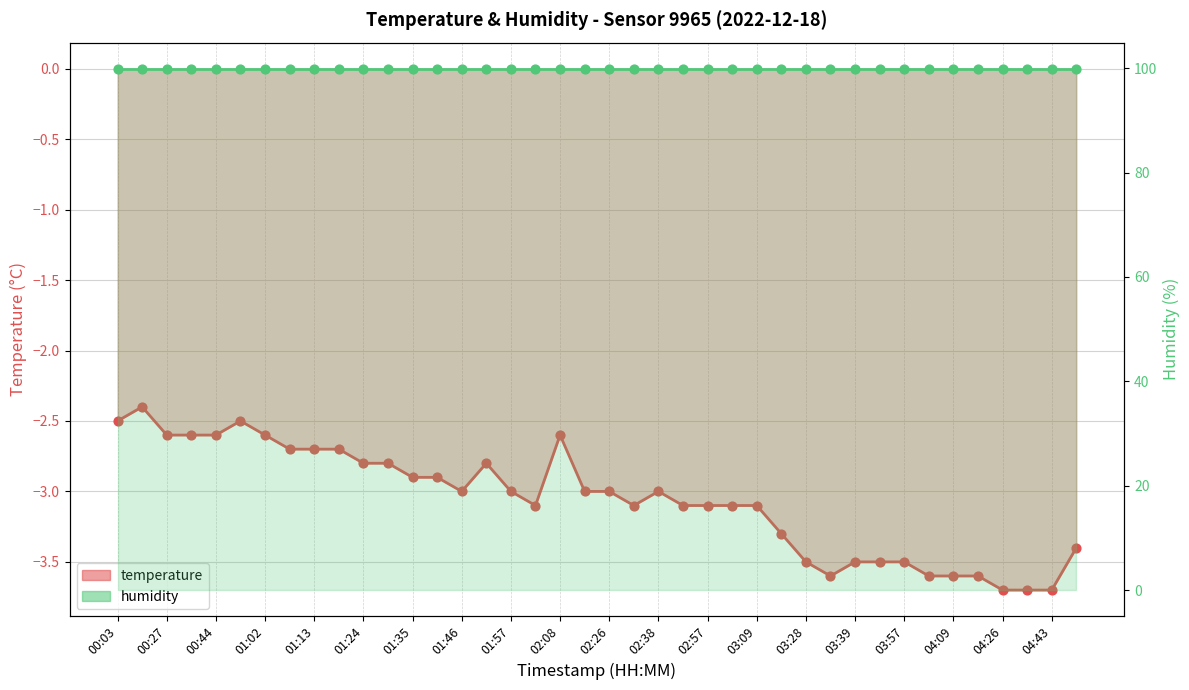

Is the value of humidity at 04:26 greater than the value of temperature at 01:57?

Yes